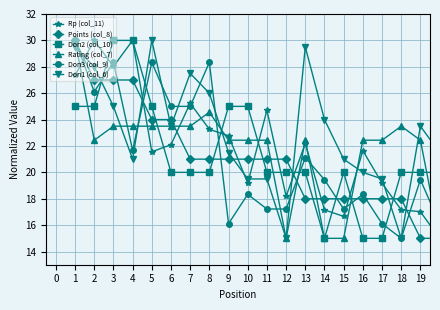

What is the difference between the second highest and second lowest values in the Rating (col_7) series?

9.6